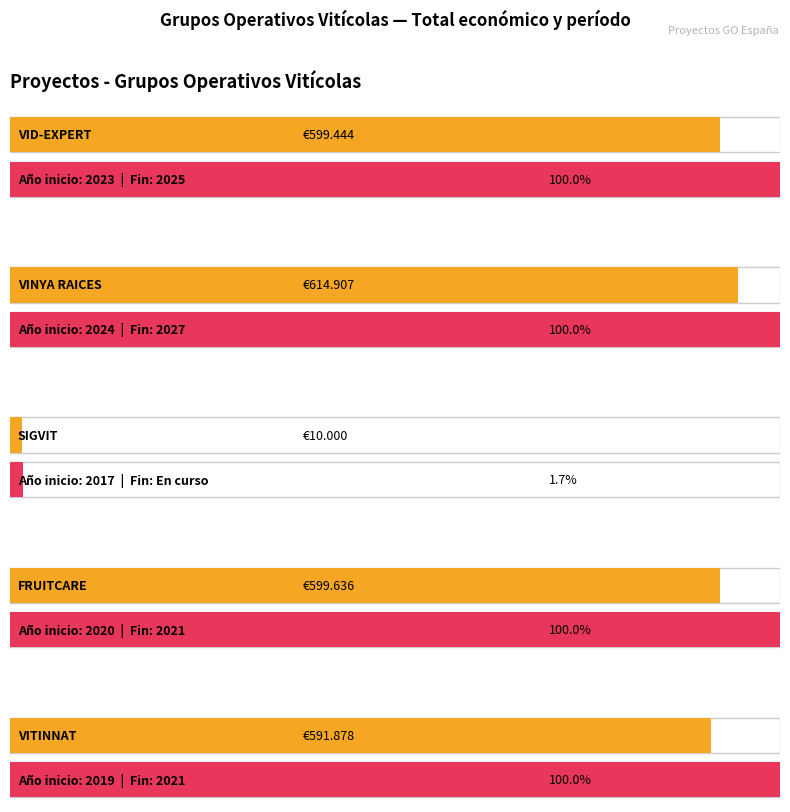

List the labels in order of value, smallest first.

SIGVIT
-, VITINNAT
2021, VID-EXPERT
2025, FRUITCARE
2021, VINYA RAICES
2027